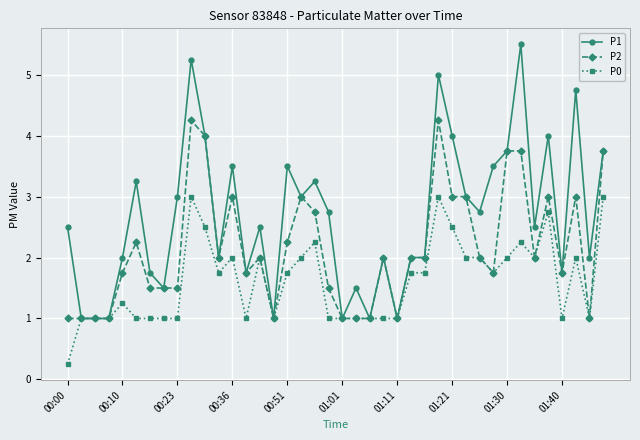

How many lines are shown in the chart?

3